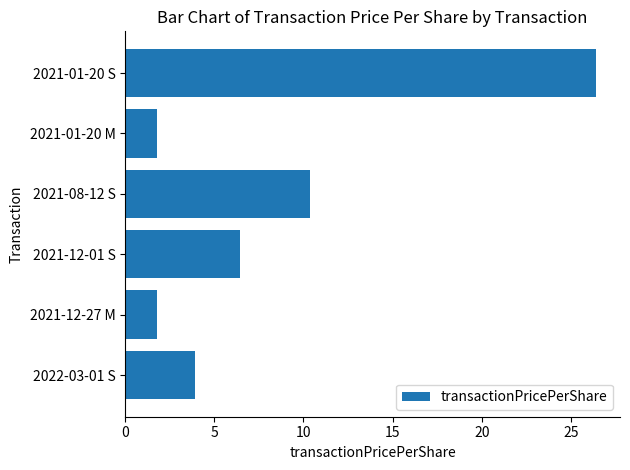

At which category does the chart reach its peak across all series?

2021-01-20 S